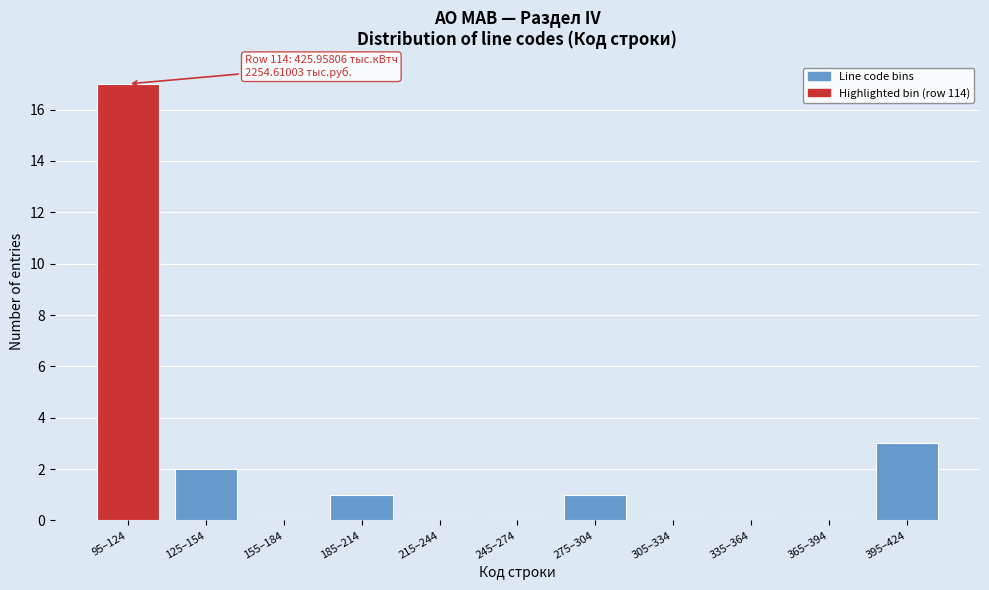

Reading right to left, what are all the values shown in this chart?

395–424=3	365–394=0	335–364=0	305–334=0	275–304=1	245–274=0	215–244=0	185–214=1	155–184=0	125–154=2	95–124=17